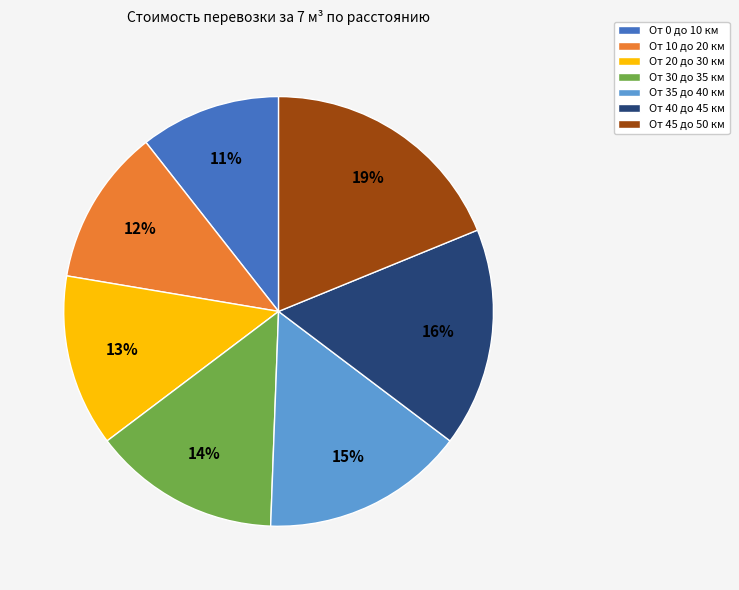

The От 45 до 50 км slice represents 6% of the pie. True or false?

False